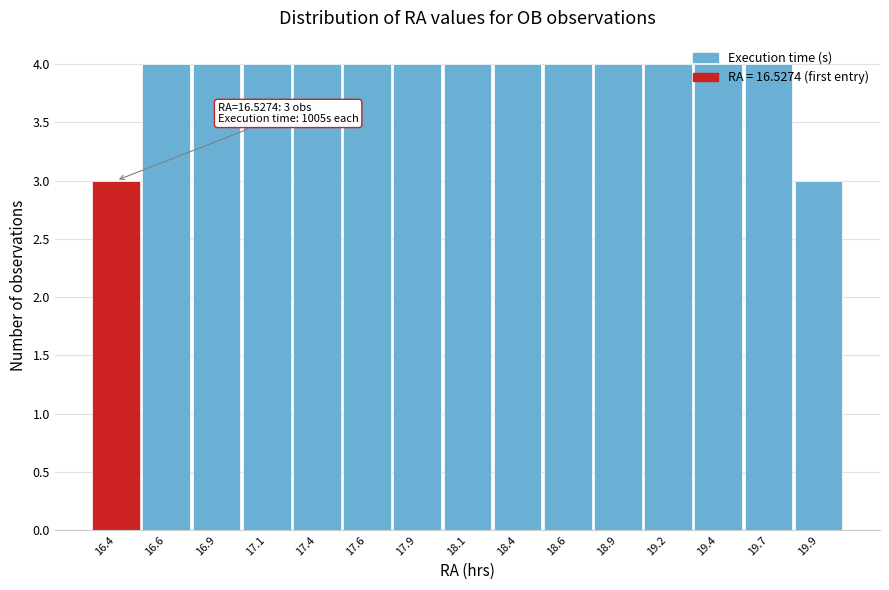

What is the greatest value displayed?

4